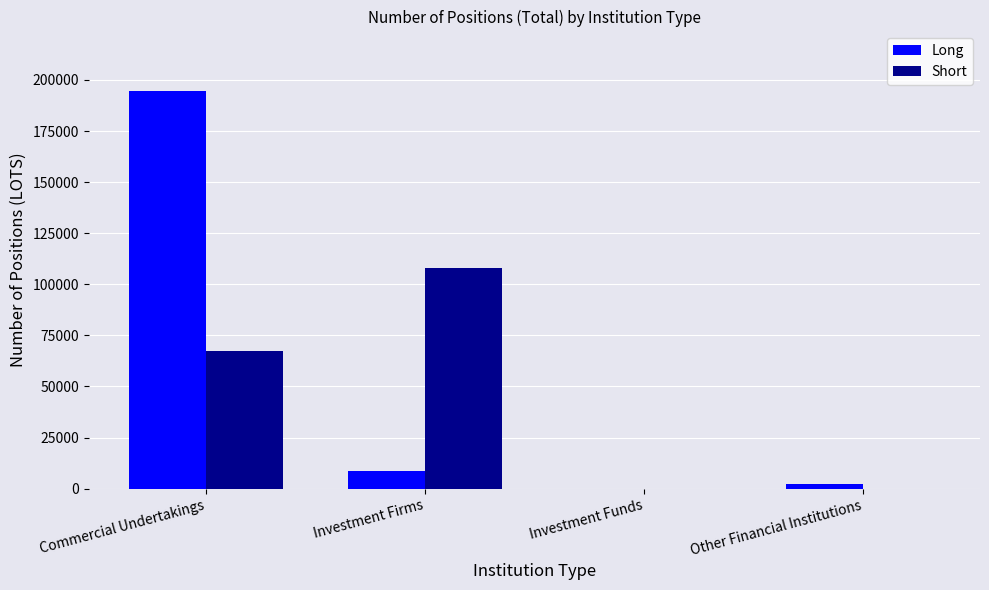

What is the highest value of the Short series?

107880